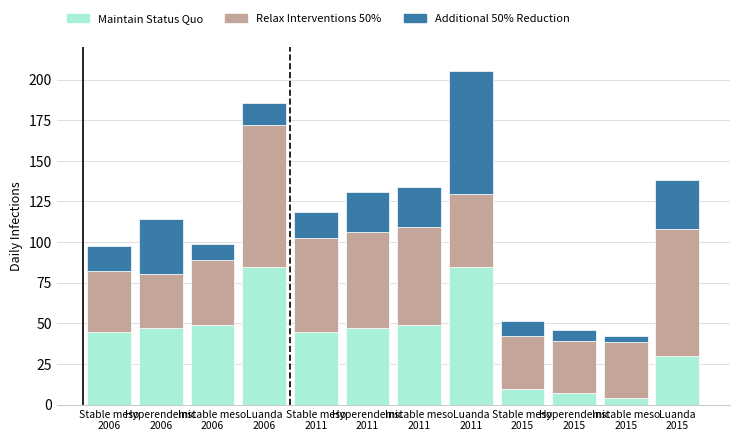

What is the average value of the Maintain Status Quo series?

41.8